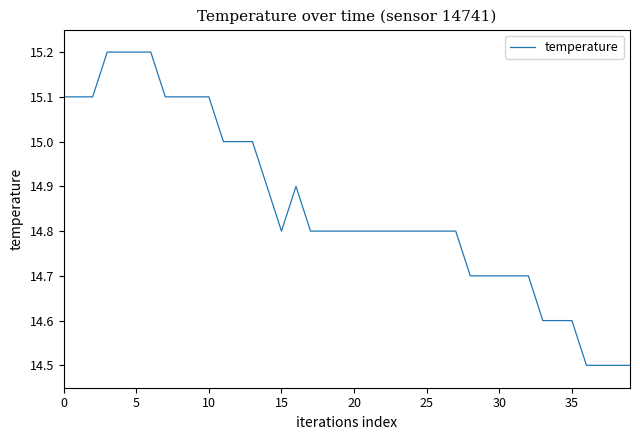

What is the difference between the maximum and minimum values?

0.7